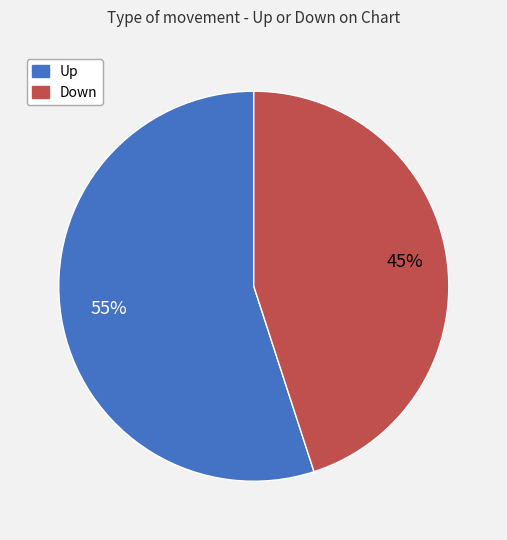

The Down slice represents 45% of the pie. True or false?

True